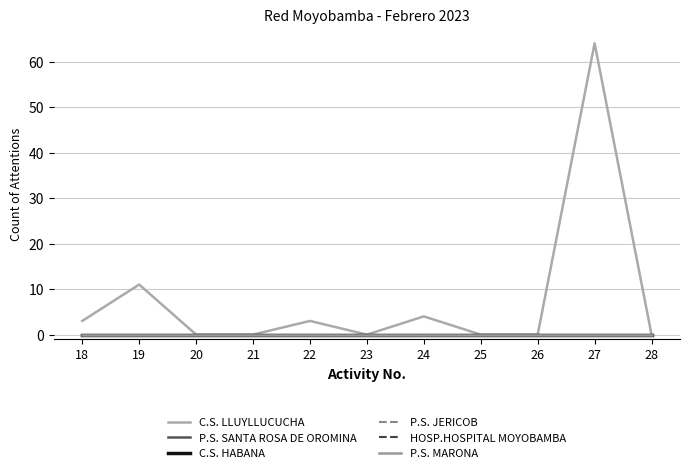

Is it true that C.S. LLUYLLUCUCHA equals -38 at 21?

False